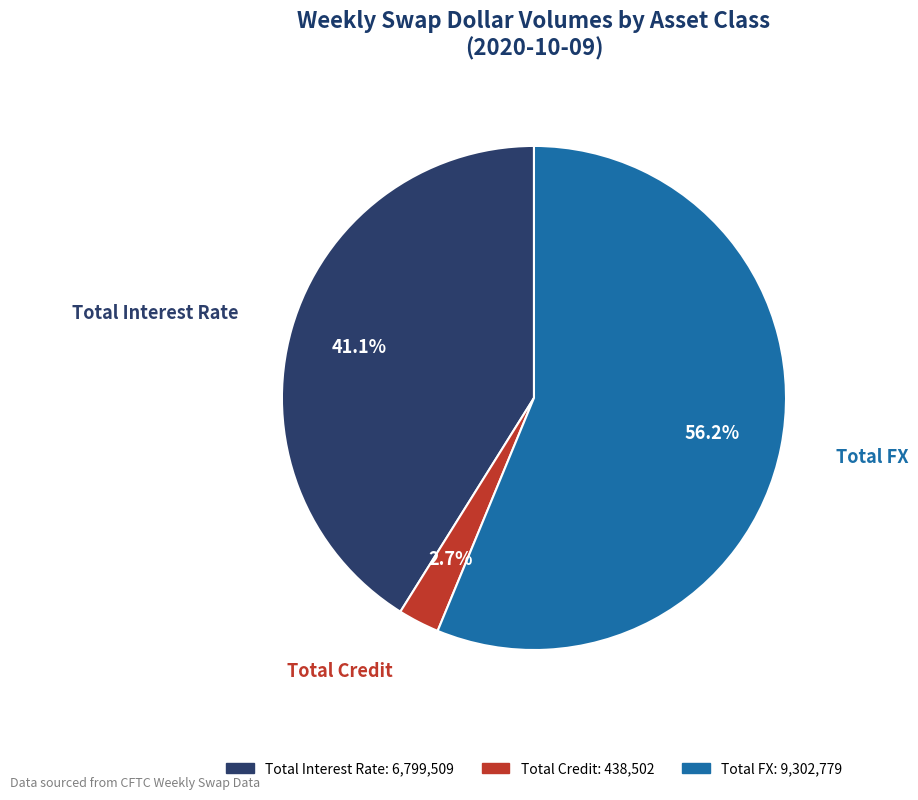

The Total Interest Rate slice represents 48% of the pie. True or false?

False